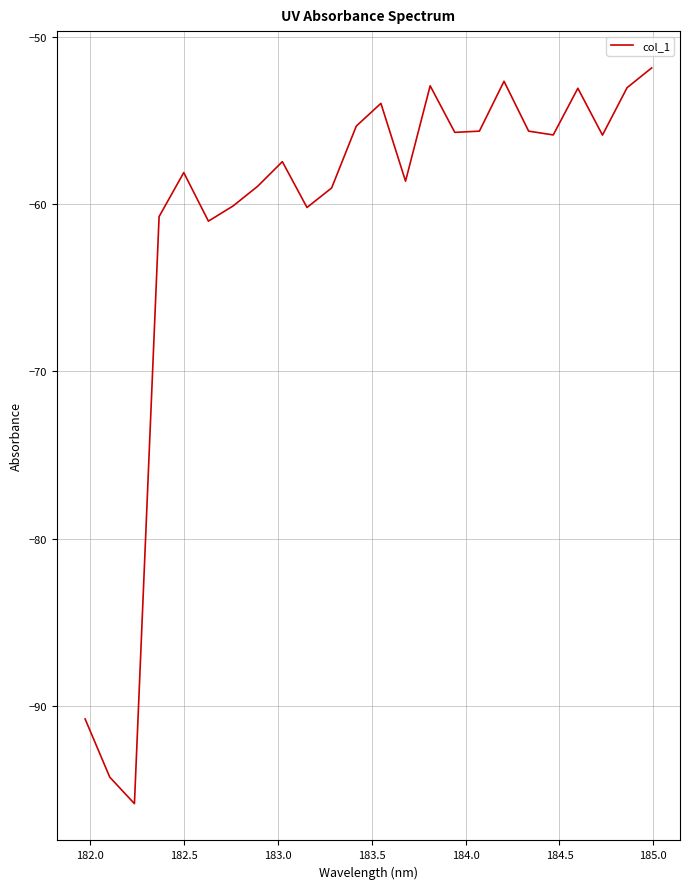

Is this an area chart (filled region under the line)?

No